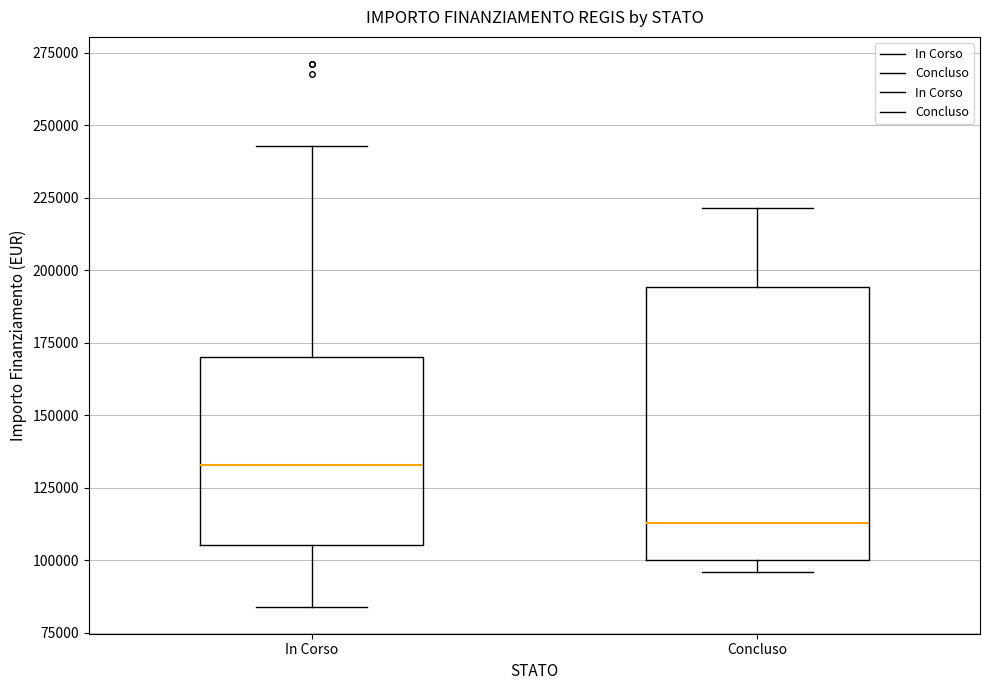

Which box's median line is the lowest?

Concluso